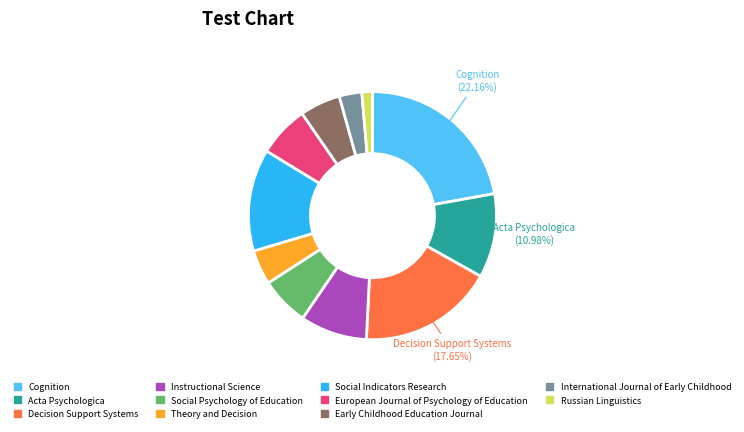

To the nearest percent, what percentage of the pie is Early Childhood Education Journal?

5%